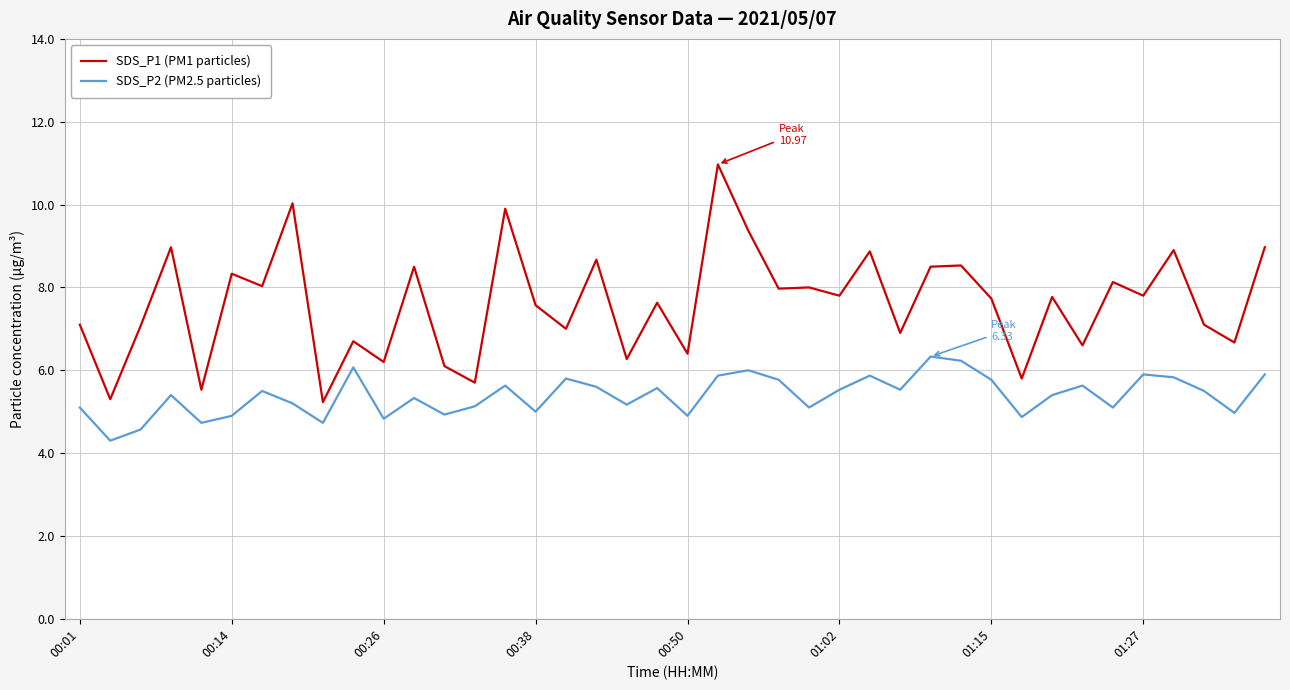

What is the difference between the maximum and minimum values in the SDS_P2 (PM2.5 particles) series?

2.0